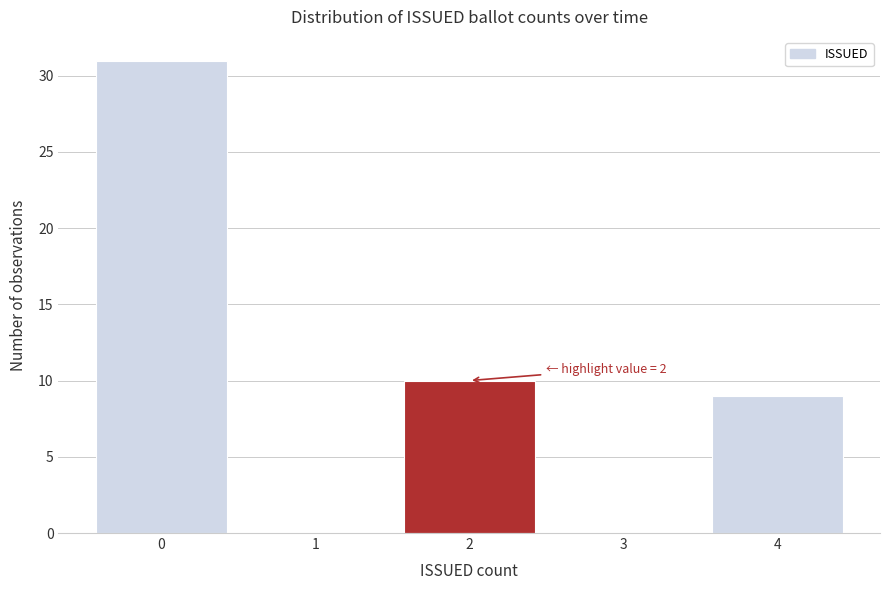

Reading right to left, extract all data points from this chart.

4=9	3=0	2=10	1=0	0=31